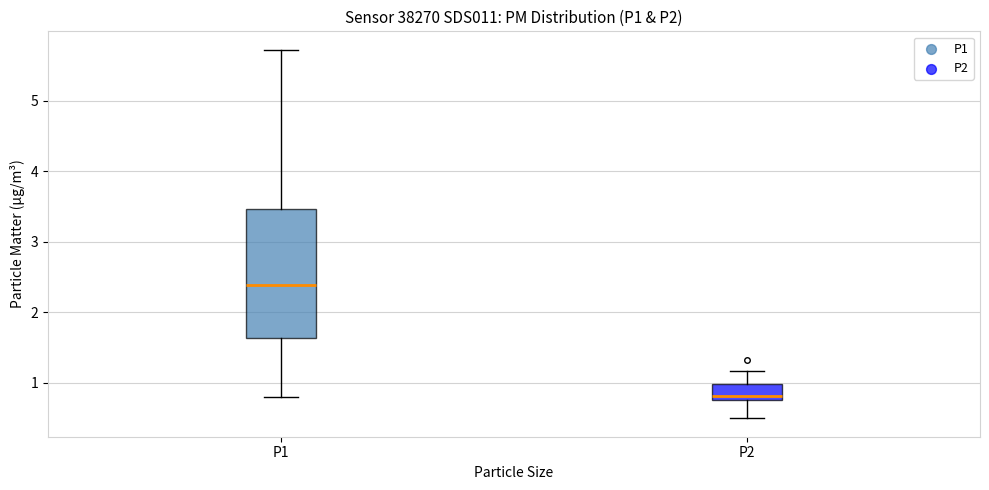

Which box's median line is the lowest?

P2